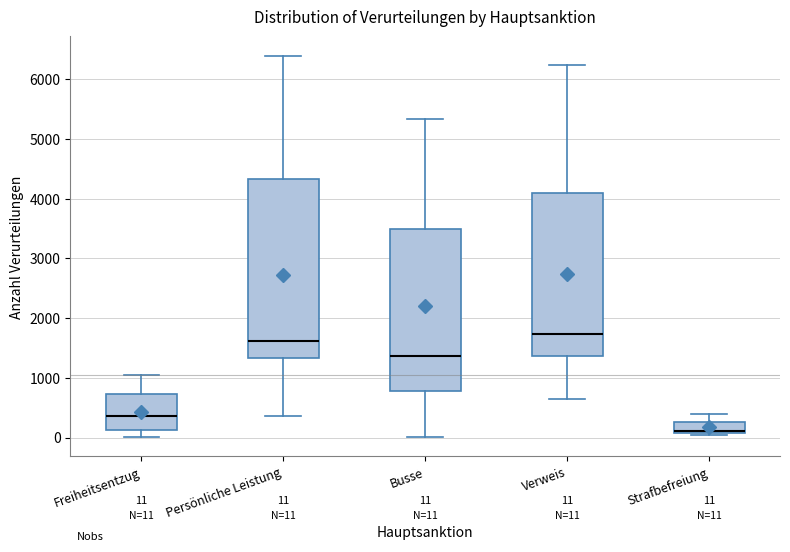

Which box has the highest median line?

Verweis